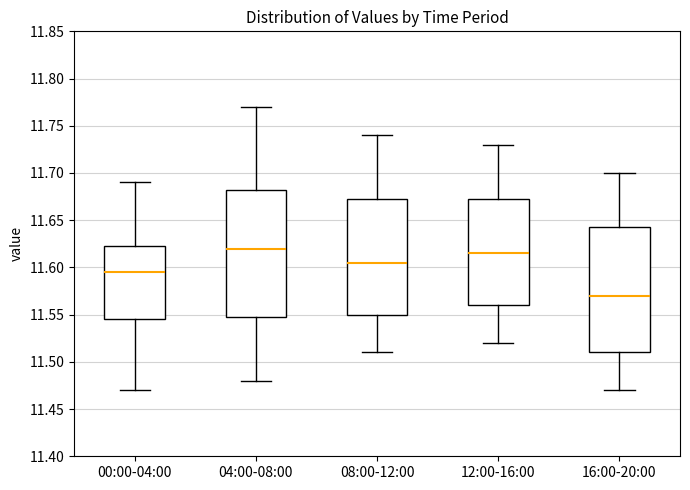

Which box's median line is the lowest?

16:00-20:00